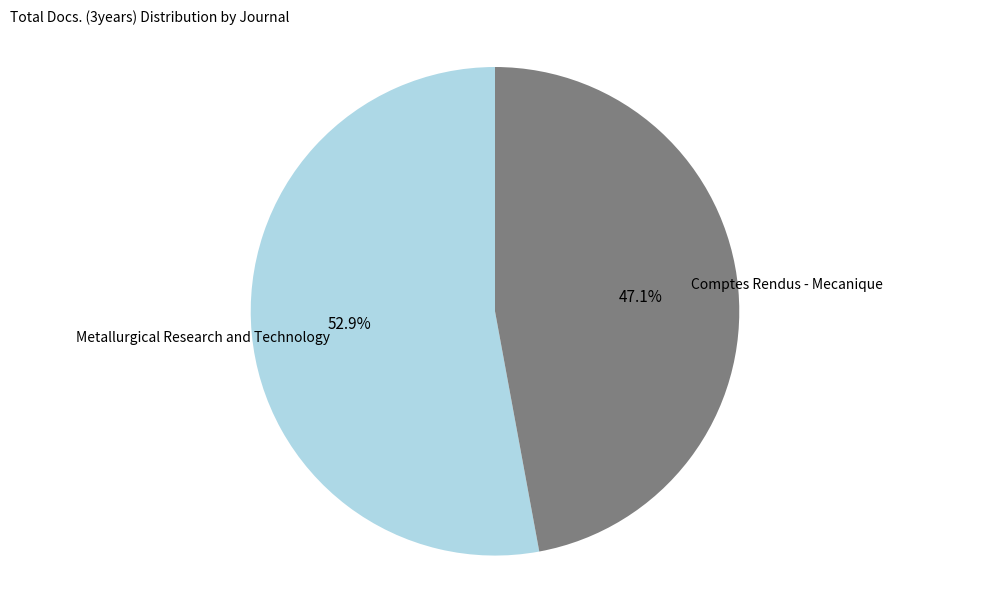

To the nearest percent, what is the difference between the largest and smallest slice percentages?

6%